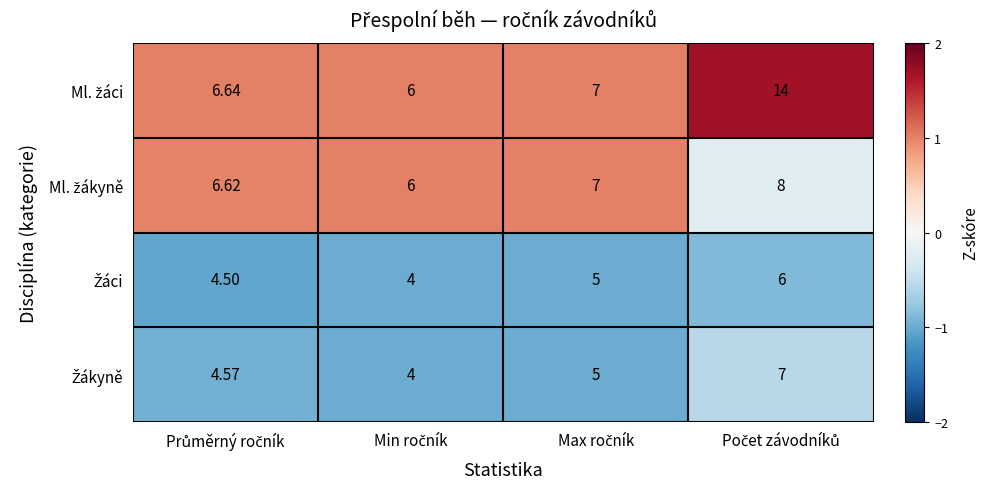

Count the number of categories in the chart.

4